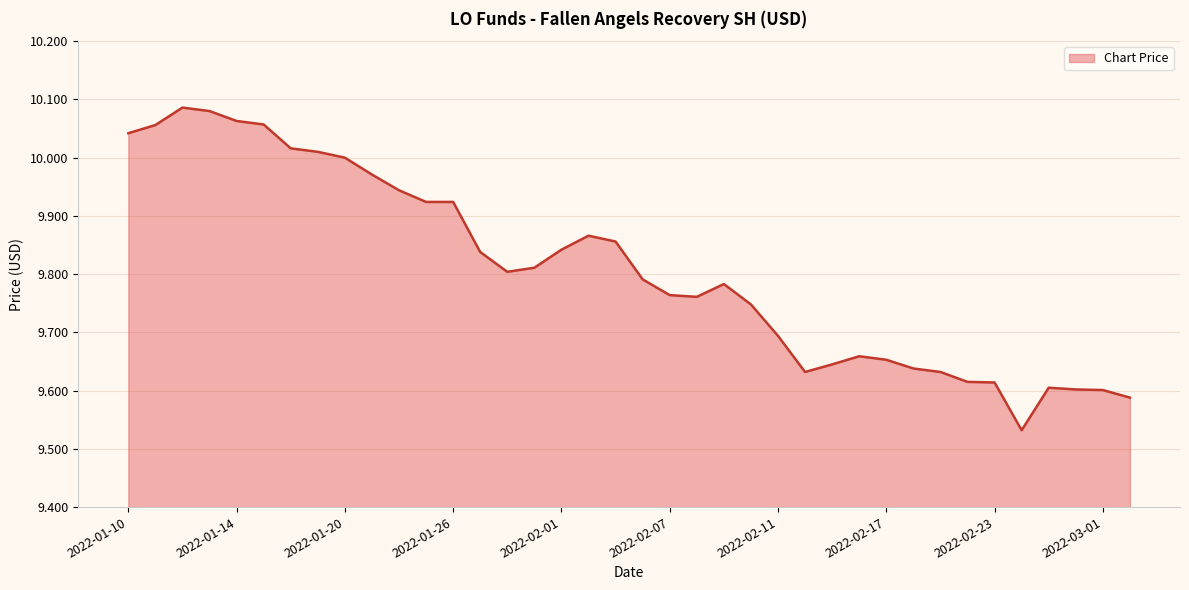

Rank the categories by value from lowest to highest.

2022-02-24, 2022-03-02, 2022-03-01, 2022-02-28, 2022-02-25, 2022-02-23, 2022-02-22, 2022-02-14, 2022-02-21, 2022-02-18, 2022-02-15, 2022-02-17, 2022-02-16, 2022-02-11, 2022-02-10, 2022-02-08, 2022-02-07, 2022-02-09, 2022-02-04, 2022-01-28, 2022-01-31, 2022-01-27, 2022-02-01, 2022-02-03, 2022-02-02, 2022-01-25, 2022-01-26, 2022-01-24, 2022-01-21, 2022-01-20, 2022-01-19, 2022-01-18, 2022-01-10, 2022-01-11, 2022-01-17, 2022-01-14, 2022-01-13, 2022-01-12